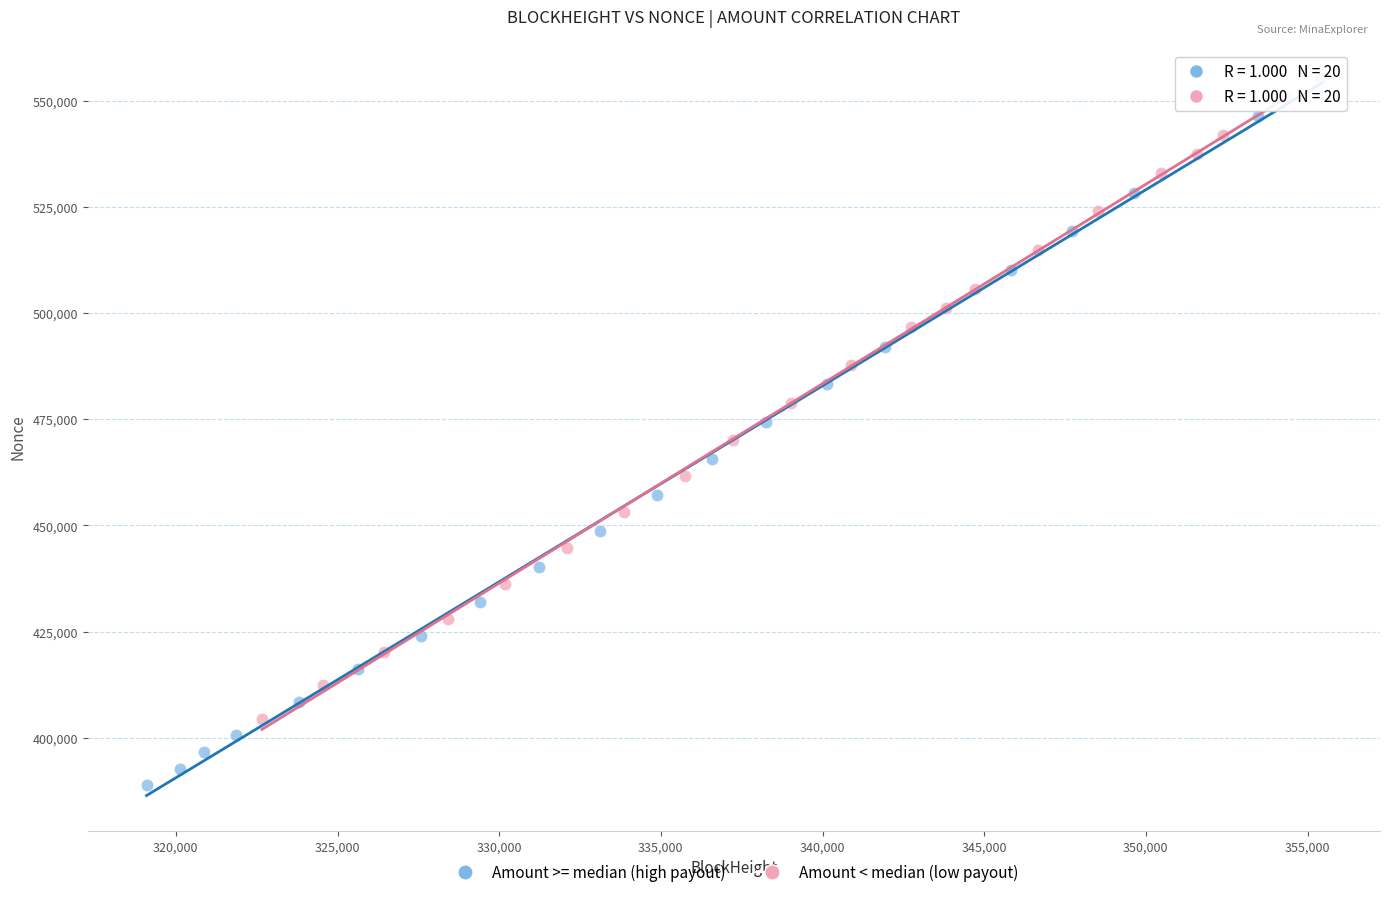

Which series has the largest Y range (max minus min)?

Amount >= median (high payout)